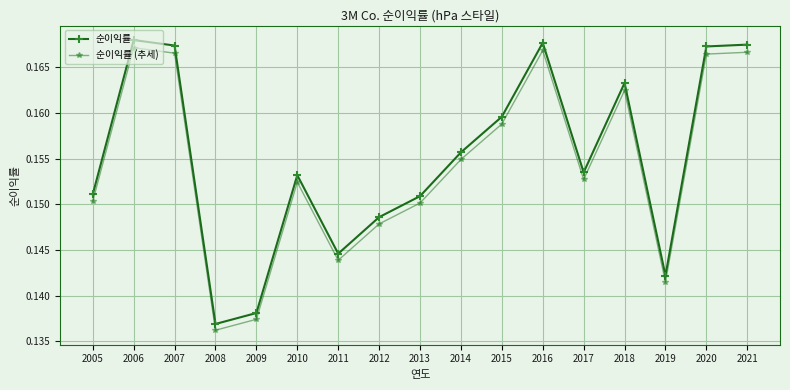

True or false: 순이익률 and 순이익률 (추세) intersect in this chart.

False